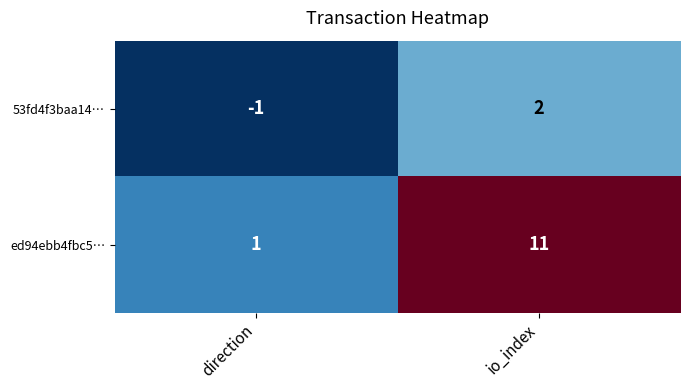

What is the sum of the ed94ebb4fbc5… values at io_index and direction?

12